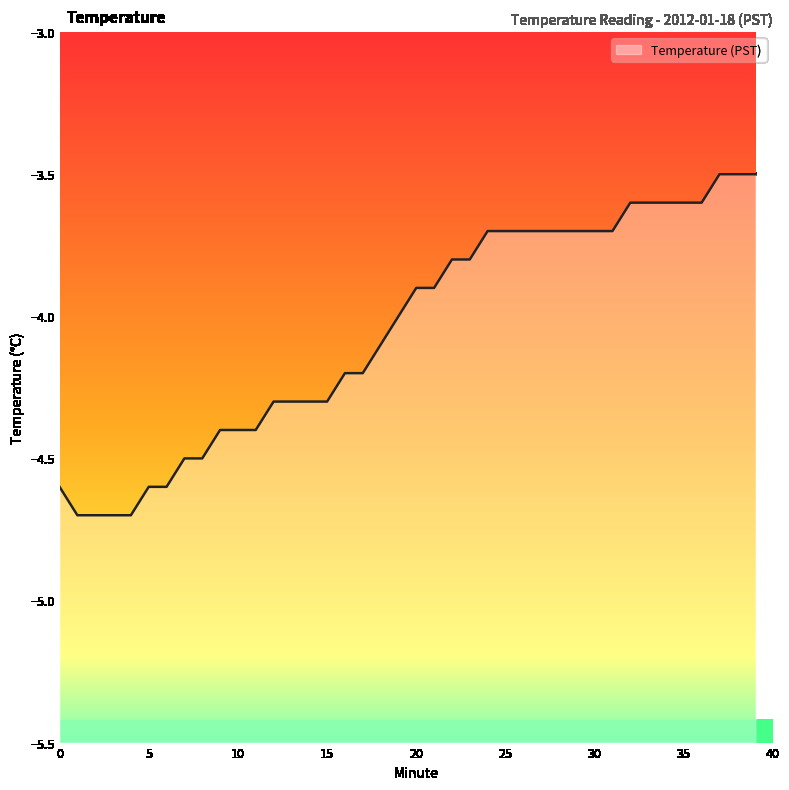

Reading right to left, list all the values displayed in this chart.

-3.5	-3.5	-3.5	-3.6	-3.6	-3.6	-3.6	-3.6	-3.7	-3.7	-3.7	-3.7	-3.7	-3.7	-3.7	-3.7	-3.8	-3.8	-3.9	-3.9	-4.0	-4.1	-4.2	-4.2	-4.3	-4.3	-4.3	-4.3	-4.4	-4.4	-4.4	-4.5	-4.5	-4.6	-4.6	-4.7	-4.7	-4.7	-4.7	-4.6